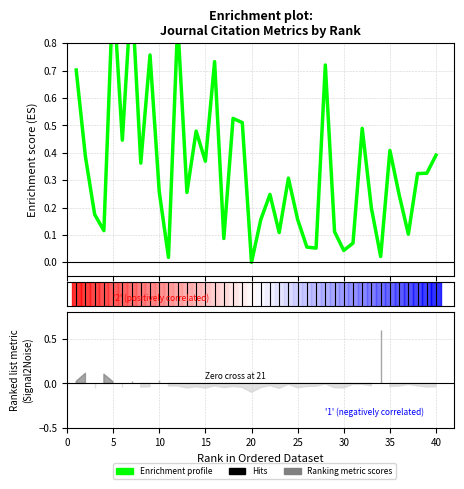

The value at 21 is 0.1. True or false?

False